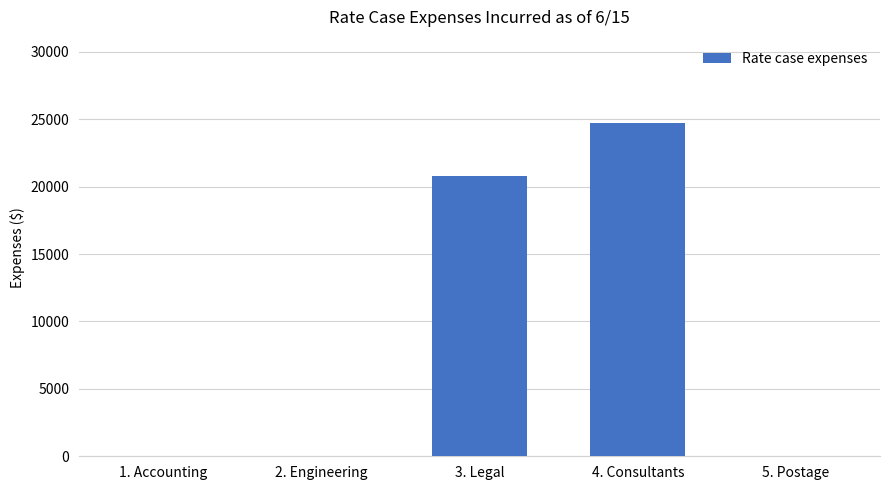

True or false: the data shows -10273.5 at 5. Postage.

False